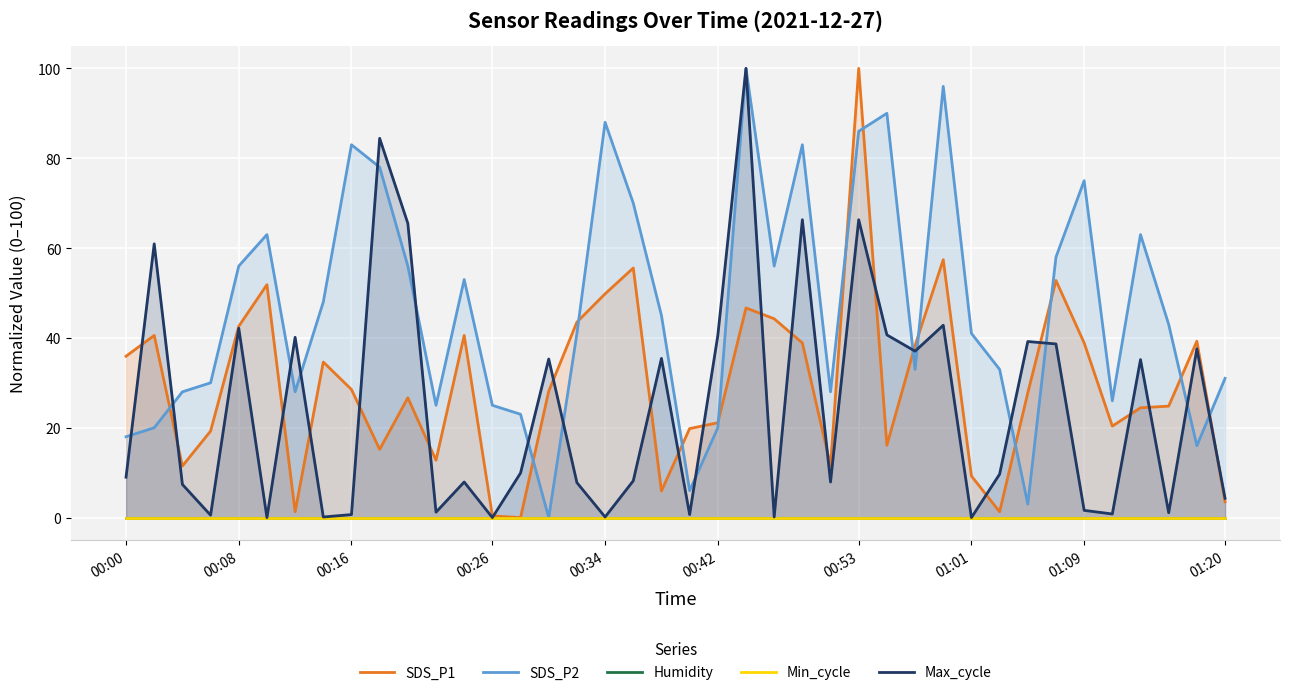

The SDS_P2 series shows 103.0 at 01:09. True or false?

False